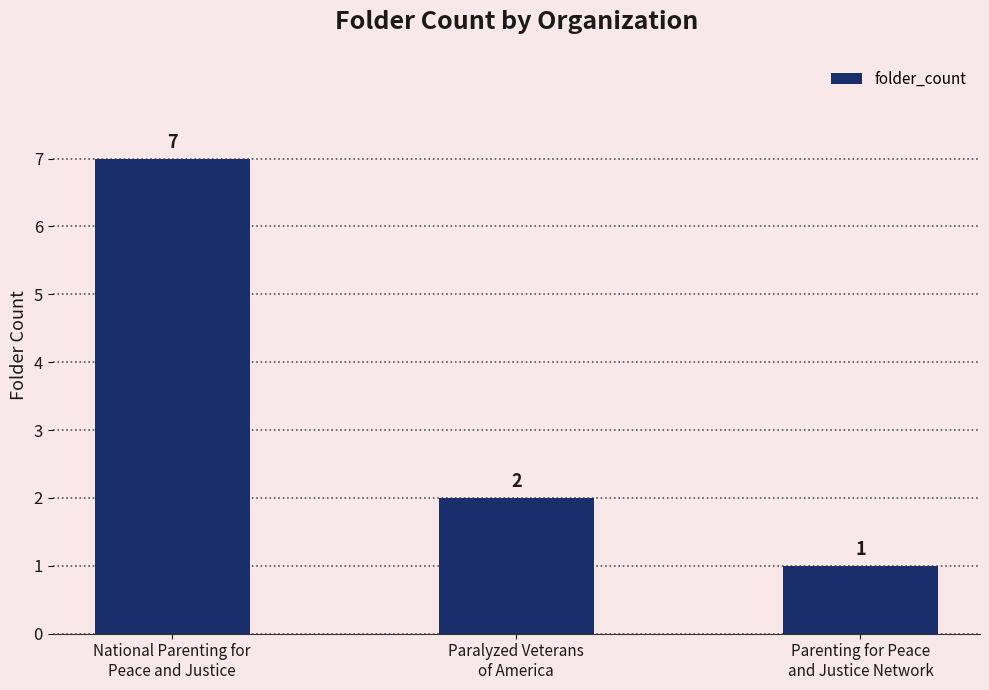

Rank the categories by value from lowest to highest.

Parenting for Peace
and Justice Network, Paralyzed Veterans
of America, National Parenting for
Peace and Justice